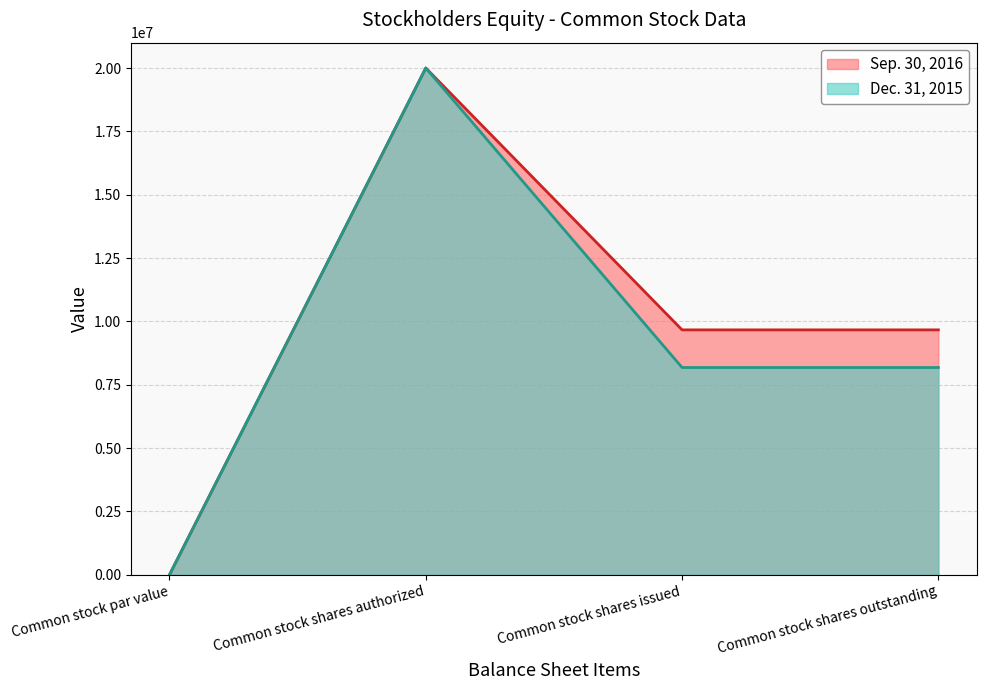

At which category does Sep. 30, 2016 reach its first local peak?

Common stock shares authorized